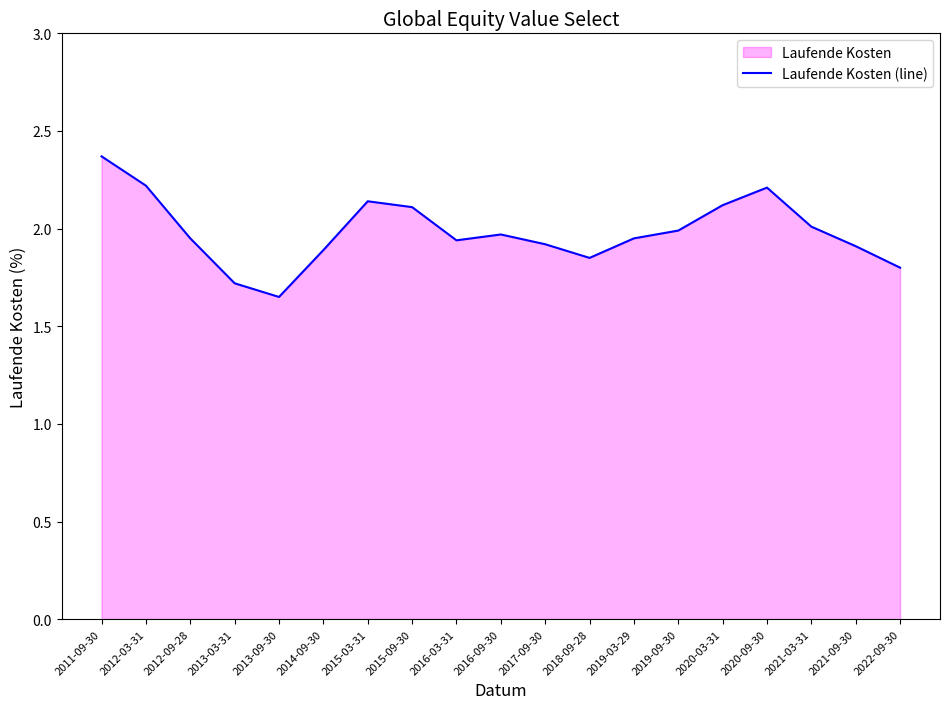

List the labels in order of value, largest first.

2011-09-30, 2012-03-31, 2020-09-30, 2015-03-31, 2020-03-31, 2015-09-30, 2021-03-31, 2019-09-30, 2016-09-30, 2012-09-28, 2019-03-29, 2016-03-31, 2017-09-30, 2021-09-30, 2014-09-30, 2018-09-28, 2022-09-30, 2013-03-31, 2013-09-30